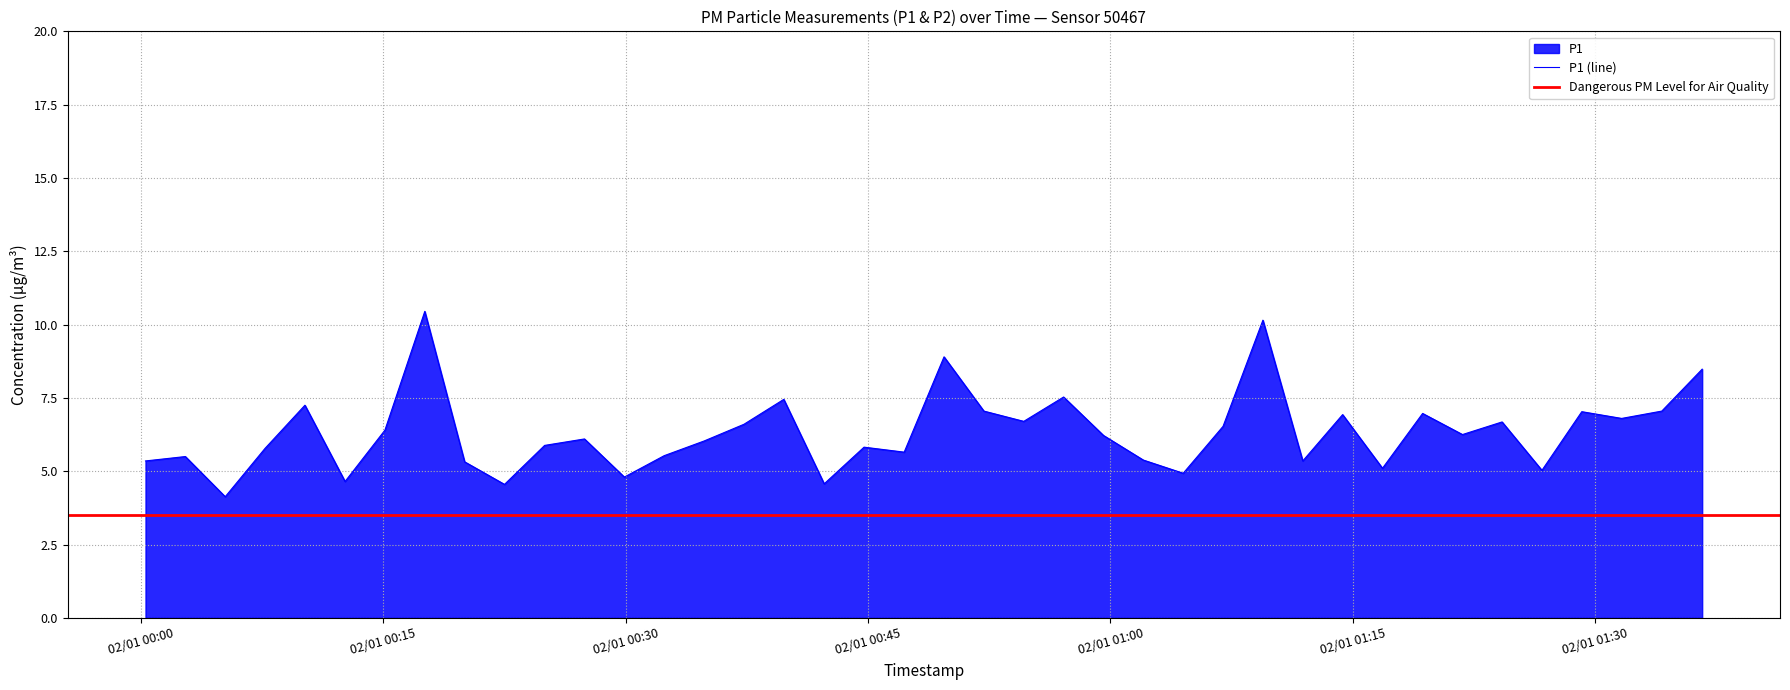

The chart shows a value of 6.9 at 2023-02-01T01:14:22. True or false?

True